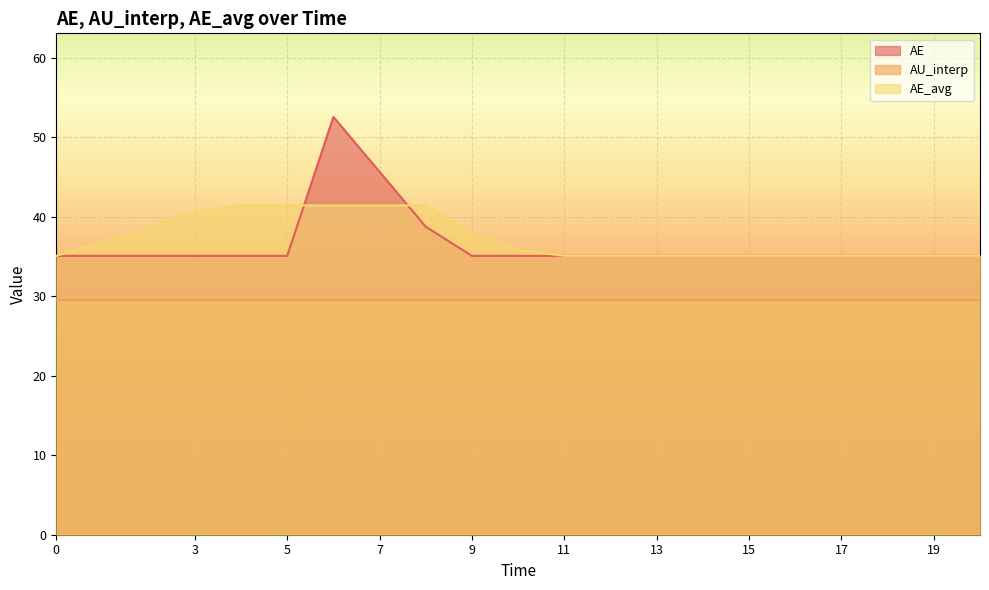

What is the difference between the highest and lowest values at 7?

16.1